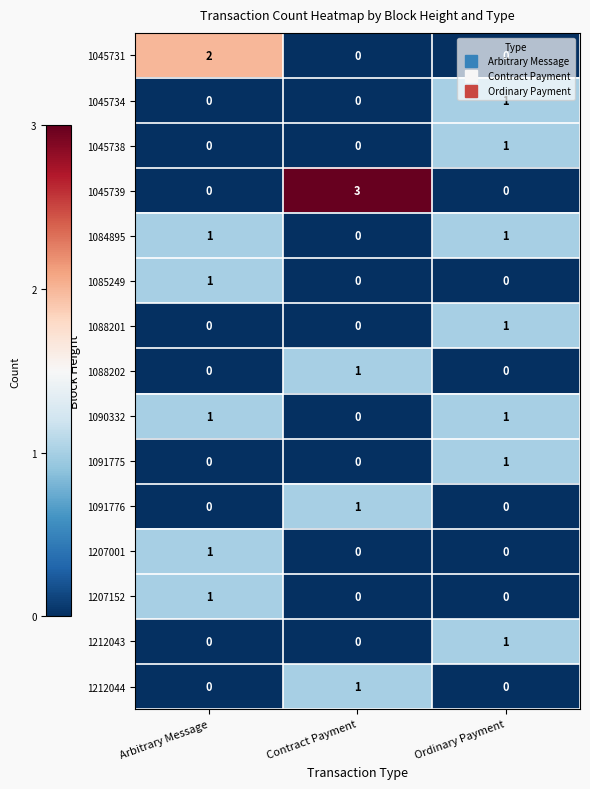

What is the sum of the 1045739 values at Contract Payment and Arbitrary Message?

3